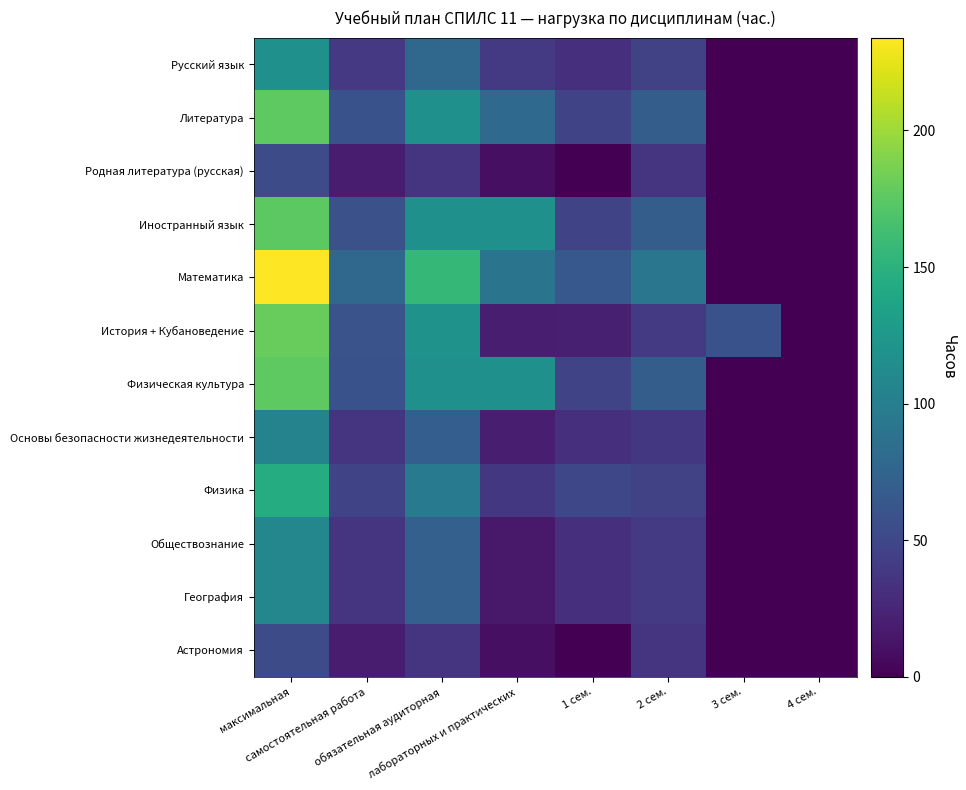

What is the spread (max minus min) of values at обязательная аудиторная?

120